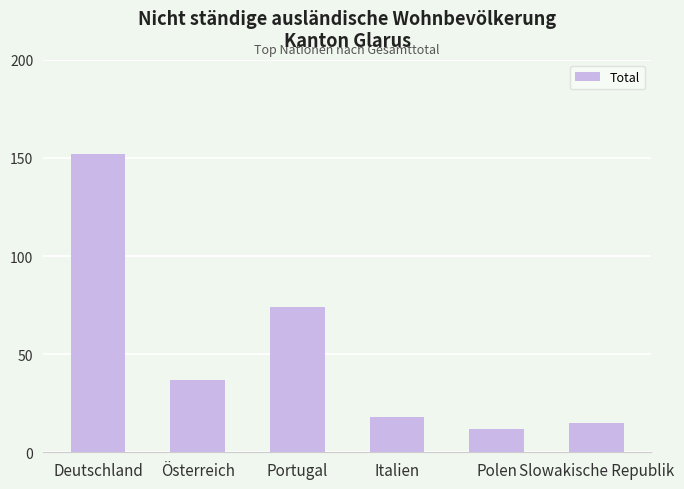

How many series are shown in this chart?

1